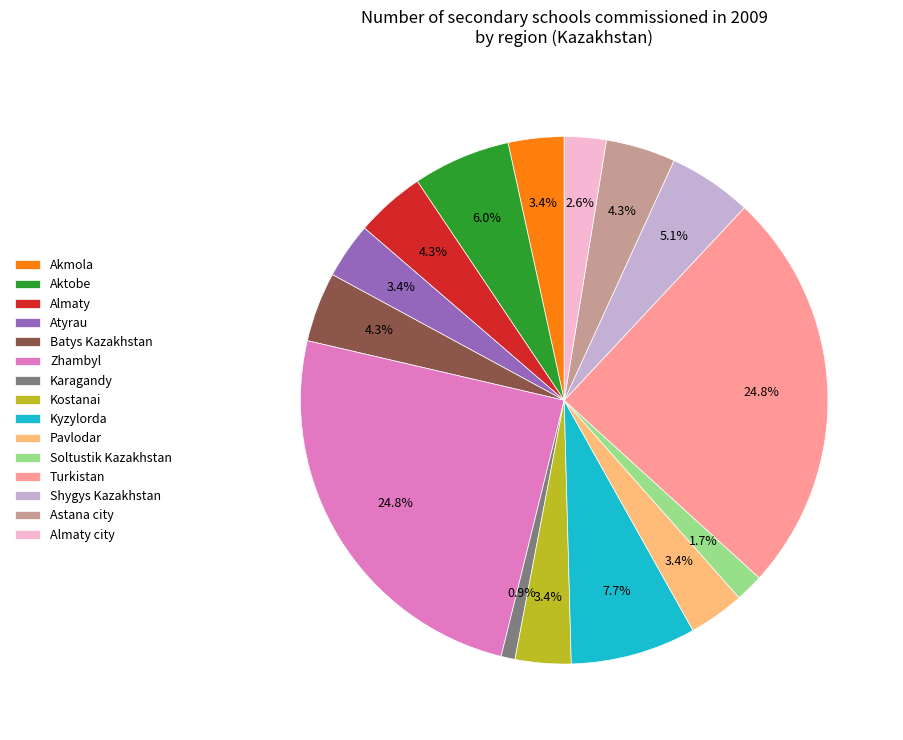

Which has a higher value, Astana city or Almaty city?

Astana city